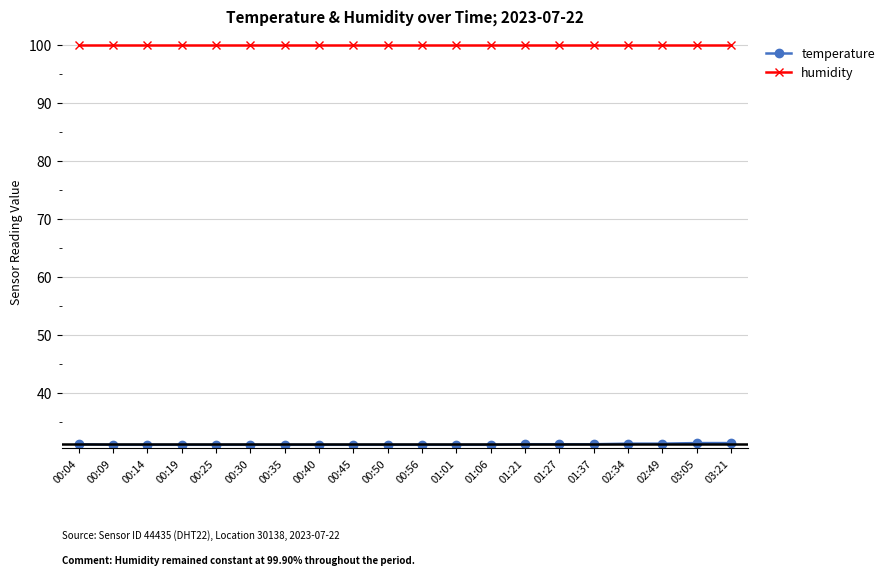

What is the average value of the humidity series?

99.9